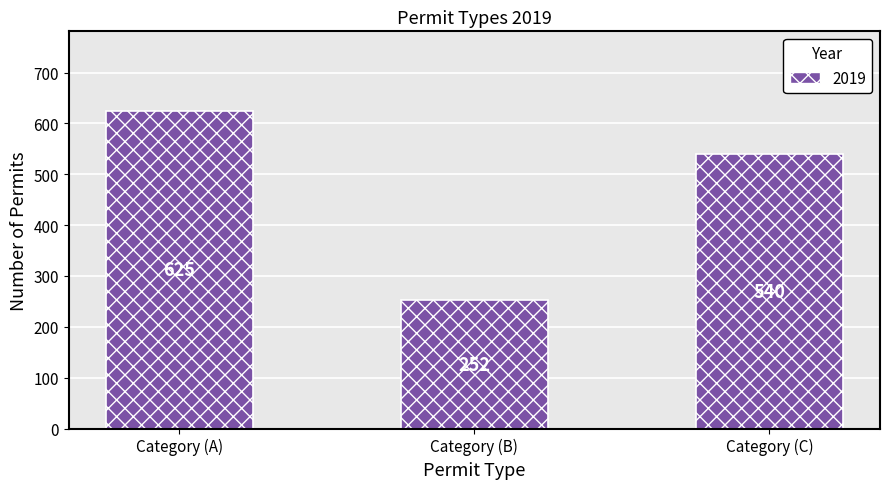

What is the ratio of the value at Category (A) to the value at Category (C)?

1.2